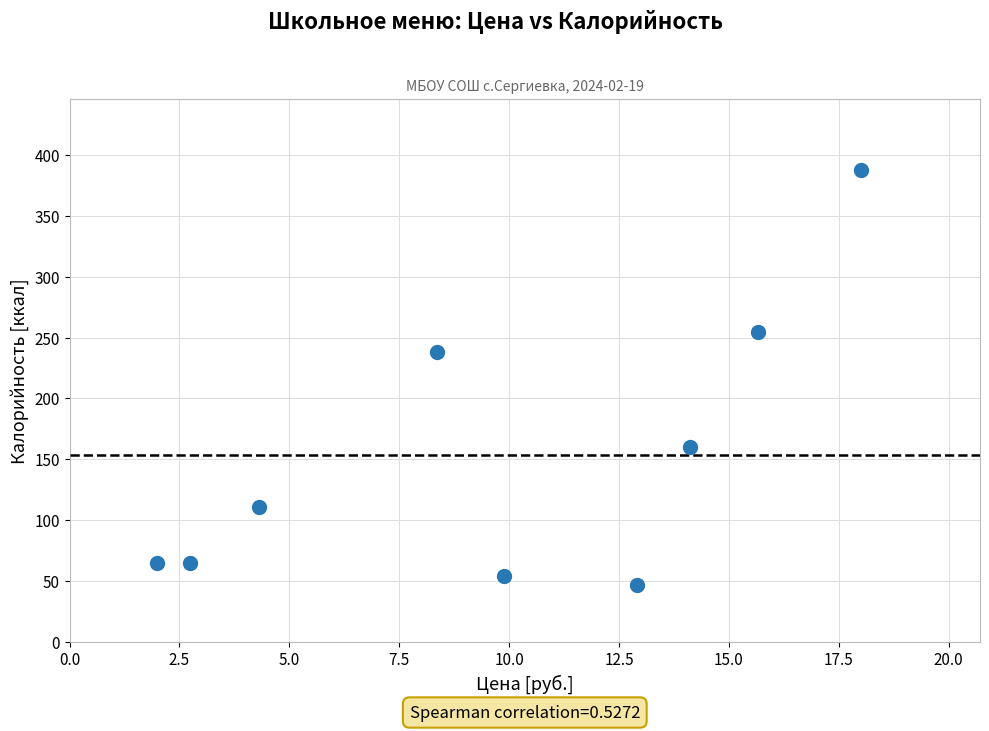

What is the range of Y values (max minus min)?

341